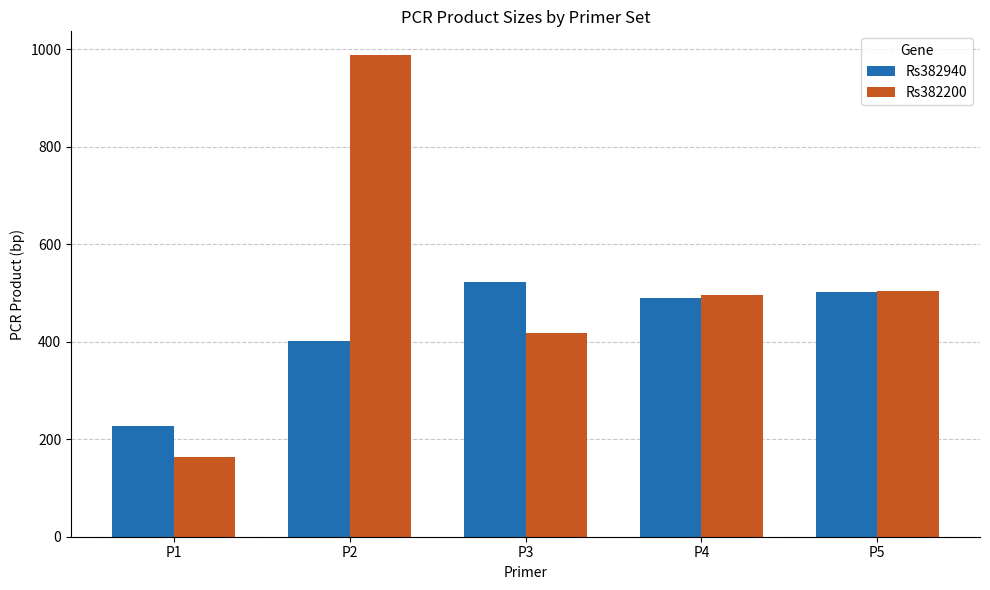

Which label corresponds to the largest value in the chart?

P2